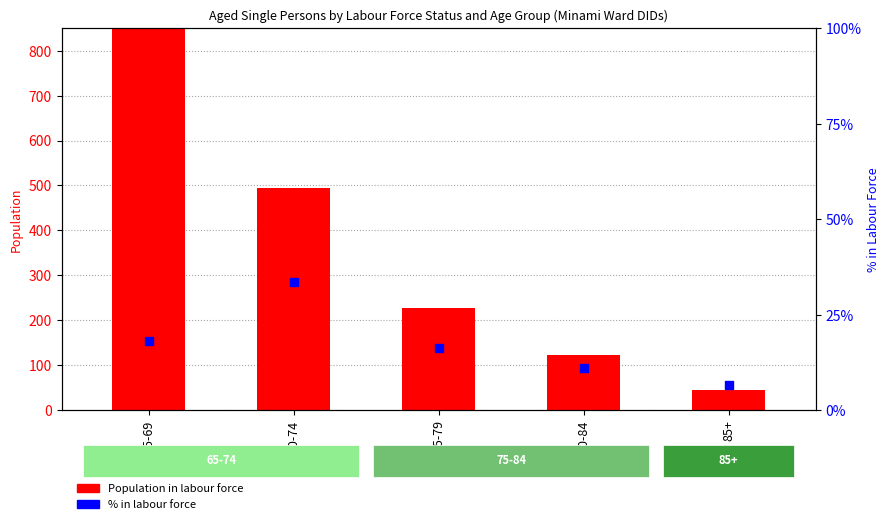

What is the total value across all series at 65-69?

929.2